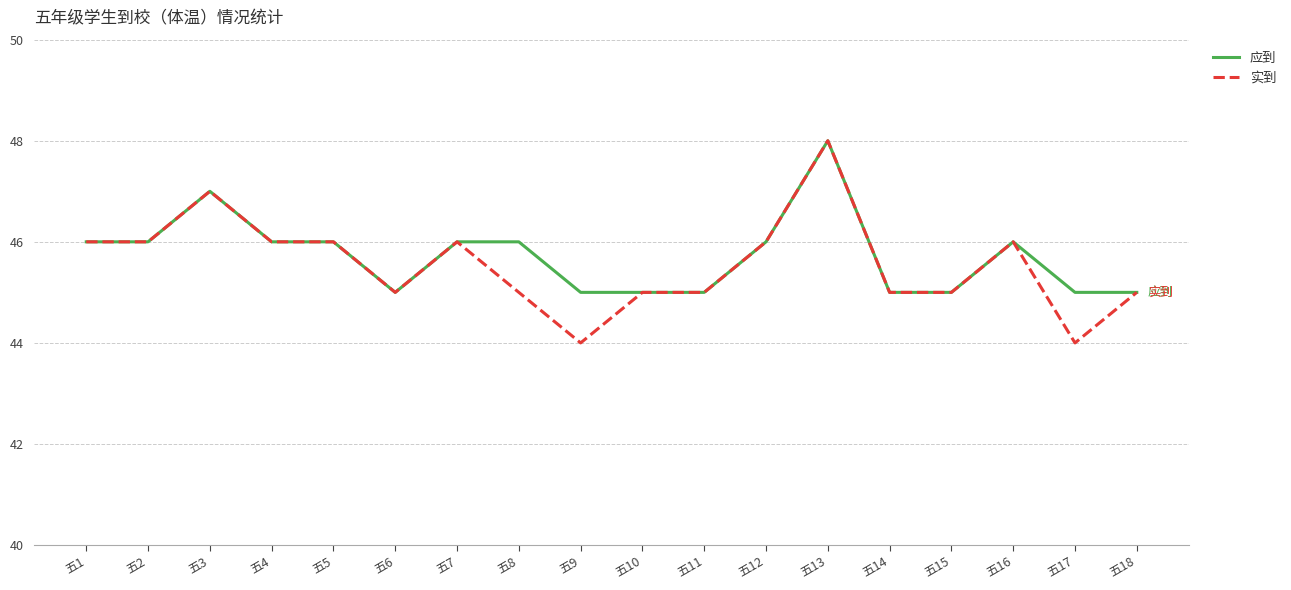

Which series has the widest spread of values?

实到